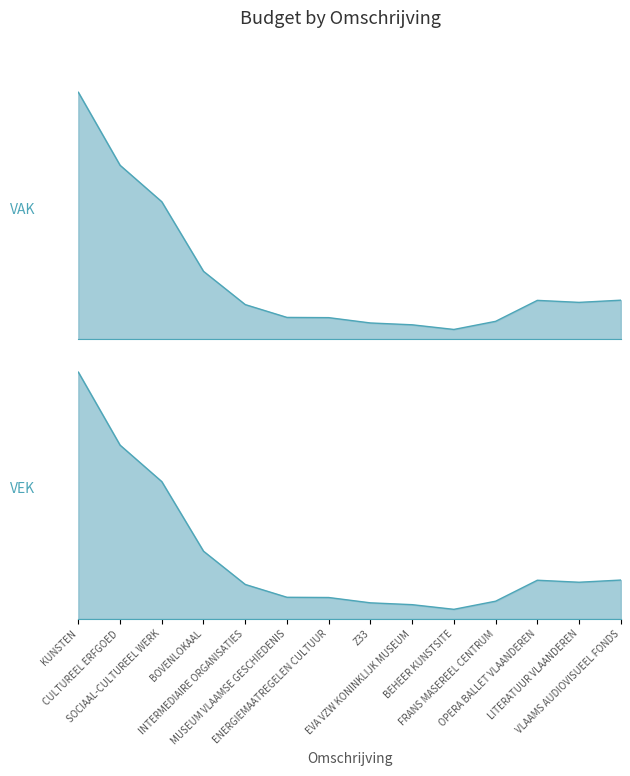

Which category has the highest value in the VEK series?

KUNSTEN